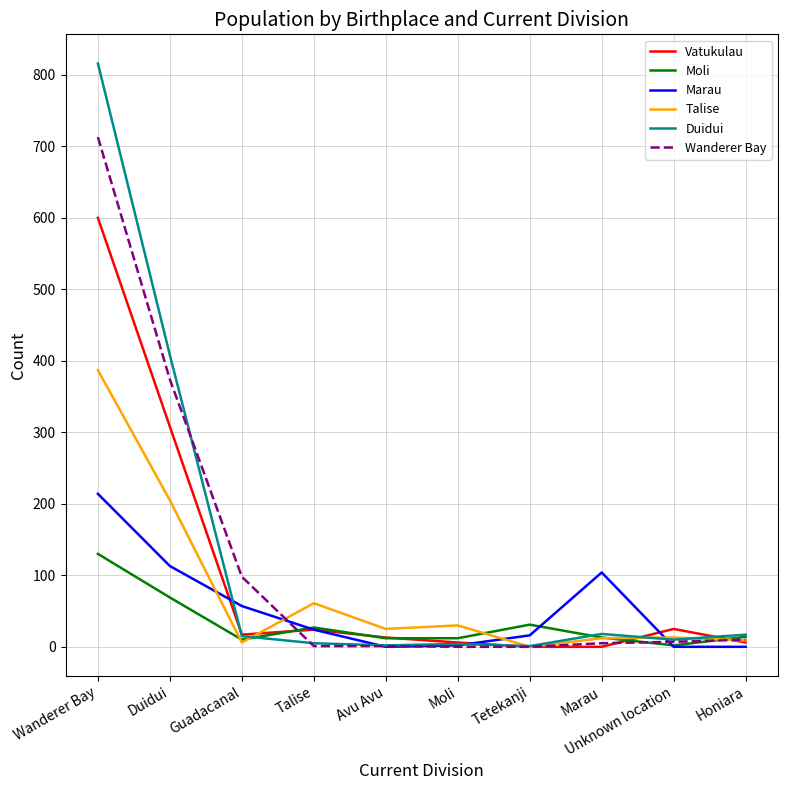

True or false: Duidui has more than 2 points higher than both neighbors.

False